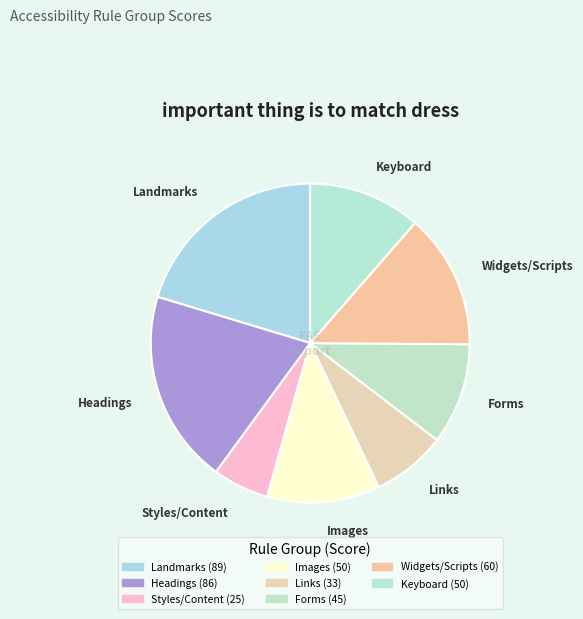

Count the number of slices in the pie.

8